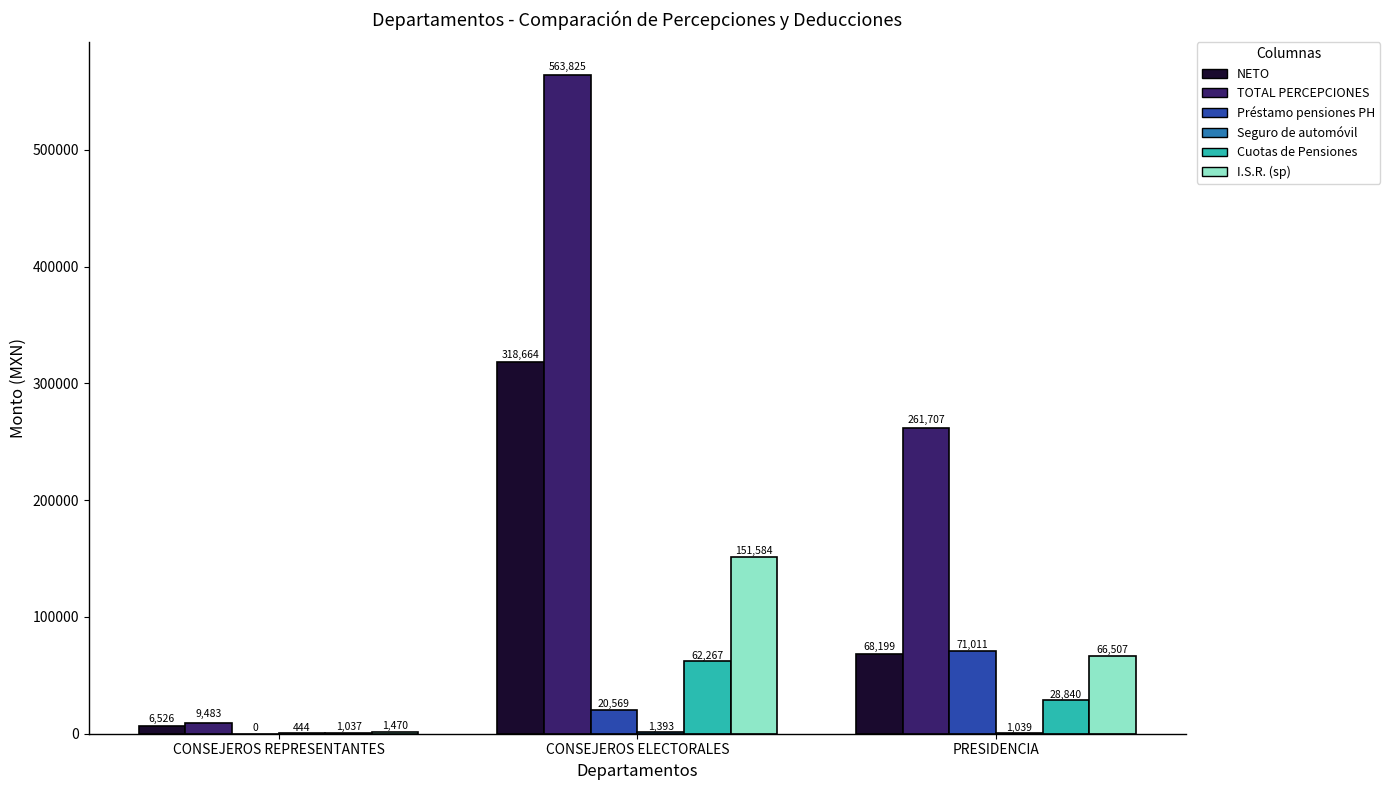

What is the maximum value shown in the chart?

563825.5